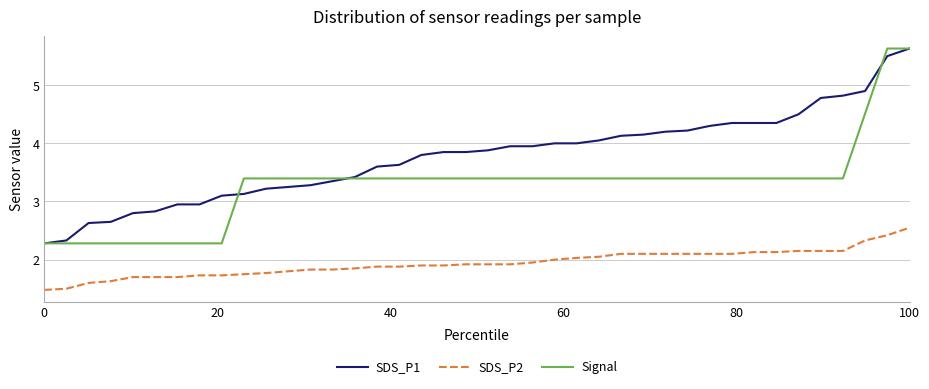

What is the minimum value for SDS_P2?

1.5